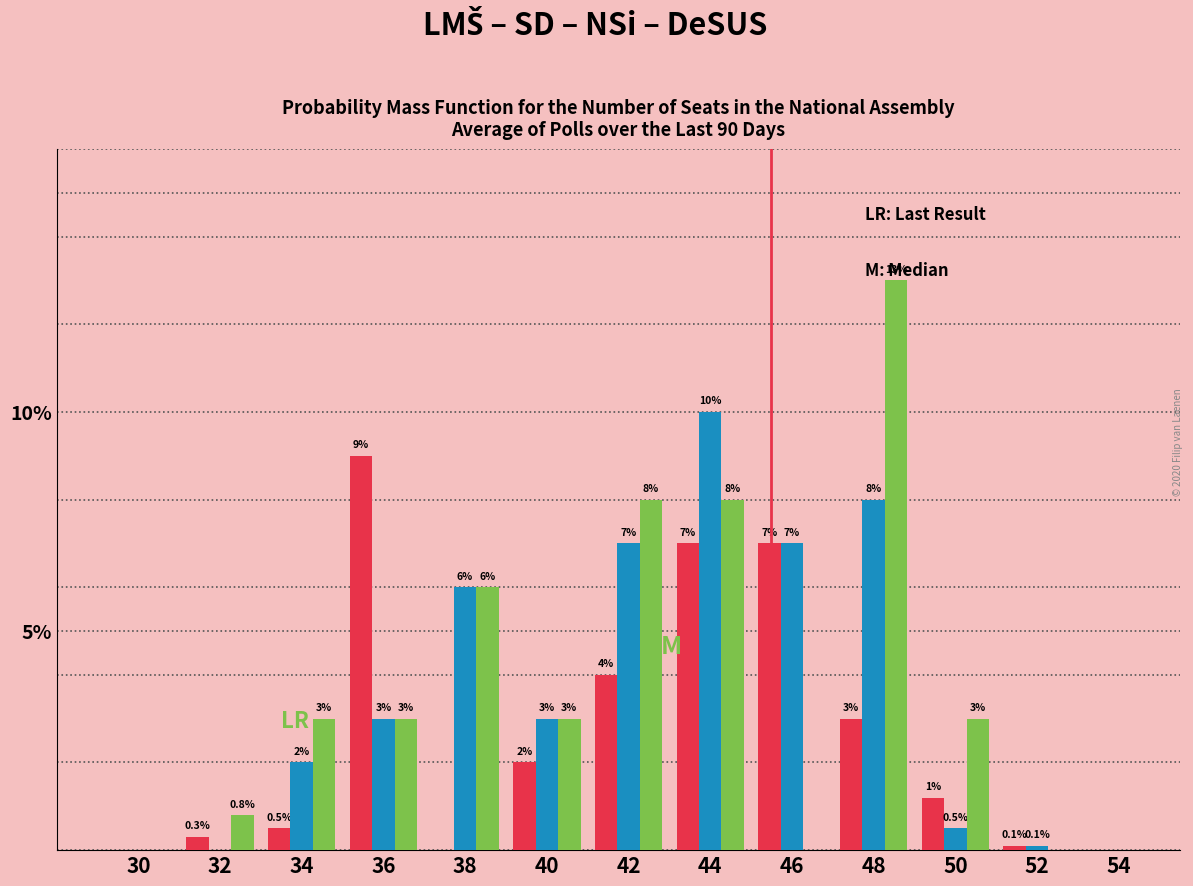

What is the maximum value shown in the chart?

13.0